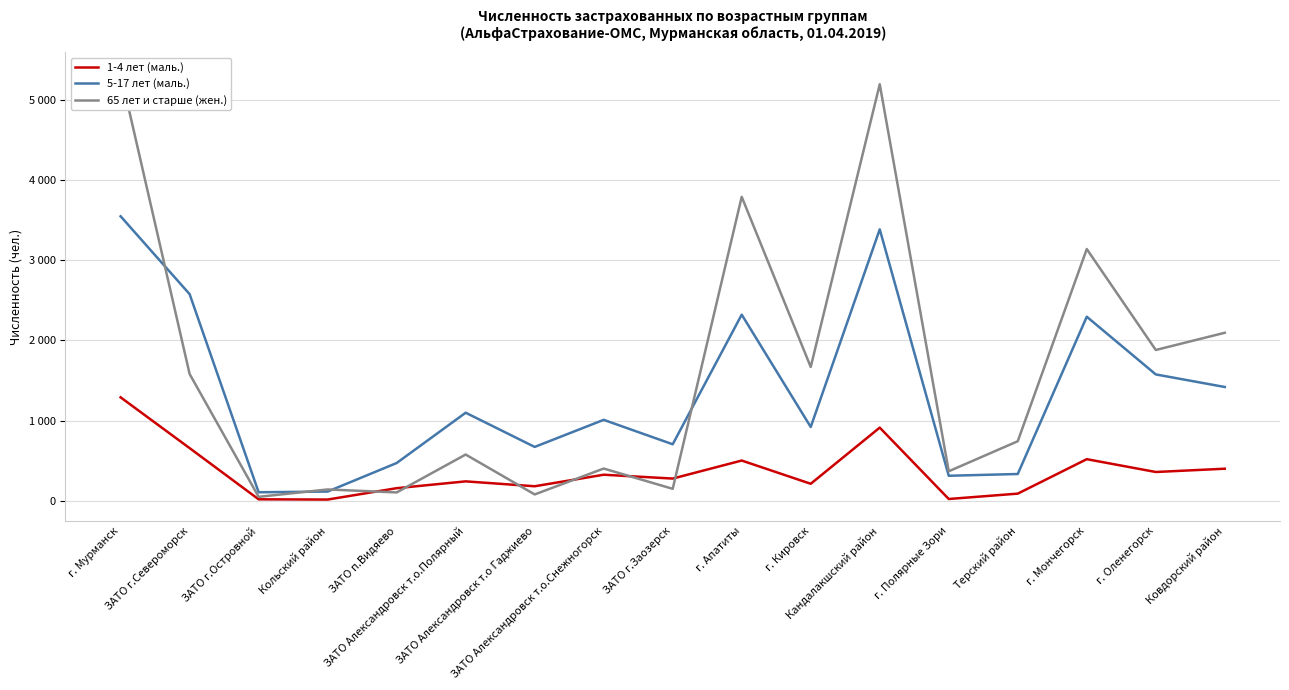

What is the average value of the 65 лет и старше (жен.) series?

1606